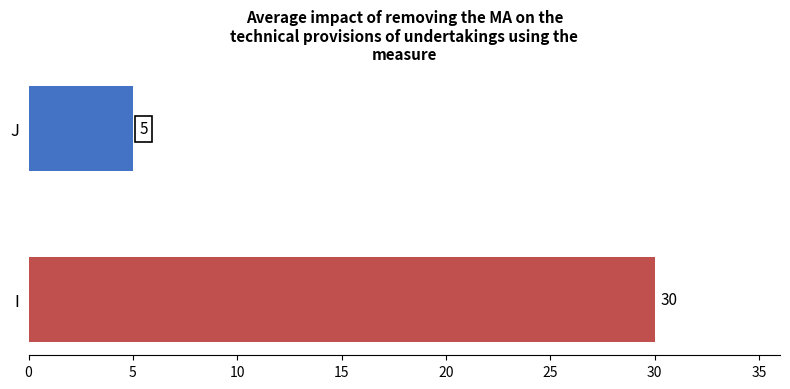

Count the values in the range 5 to 30.

2